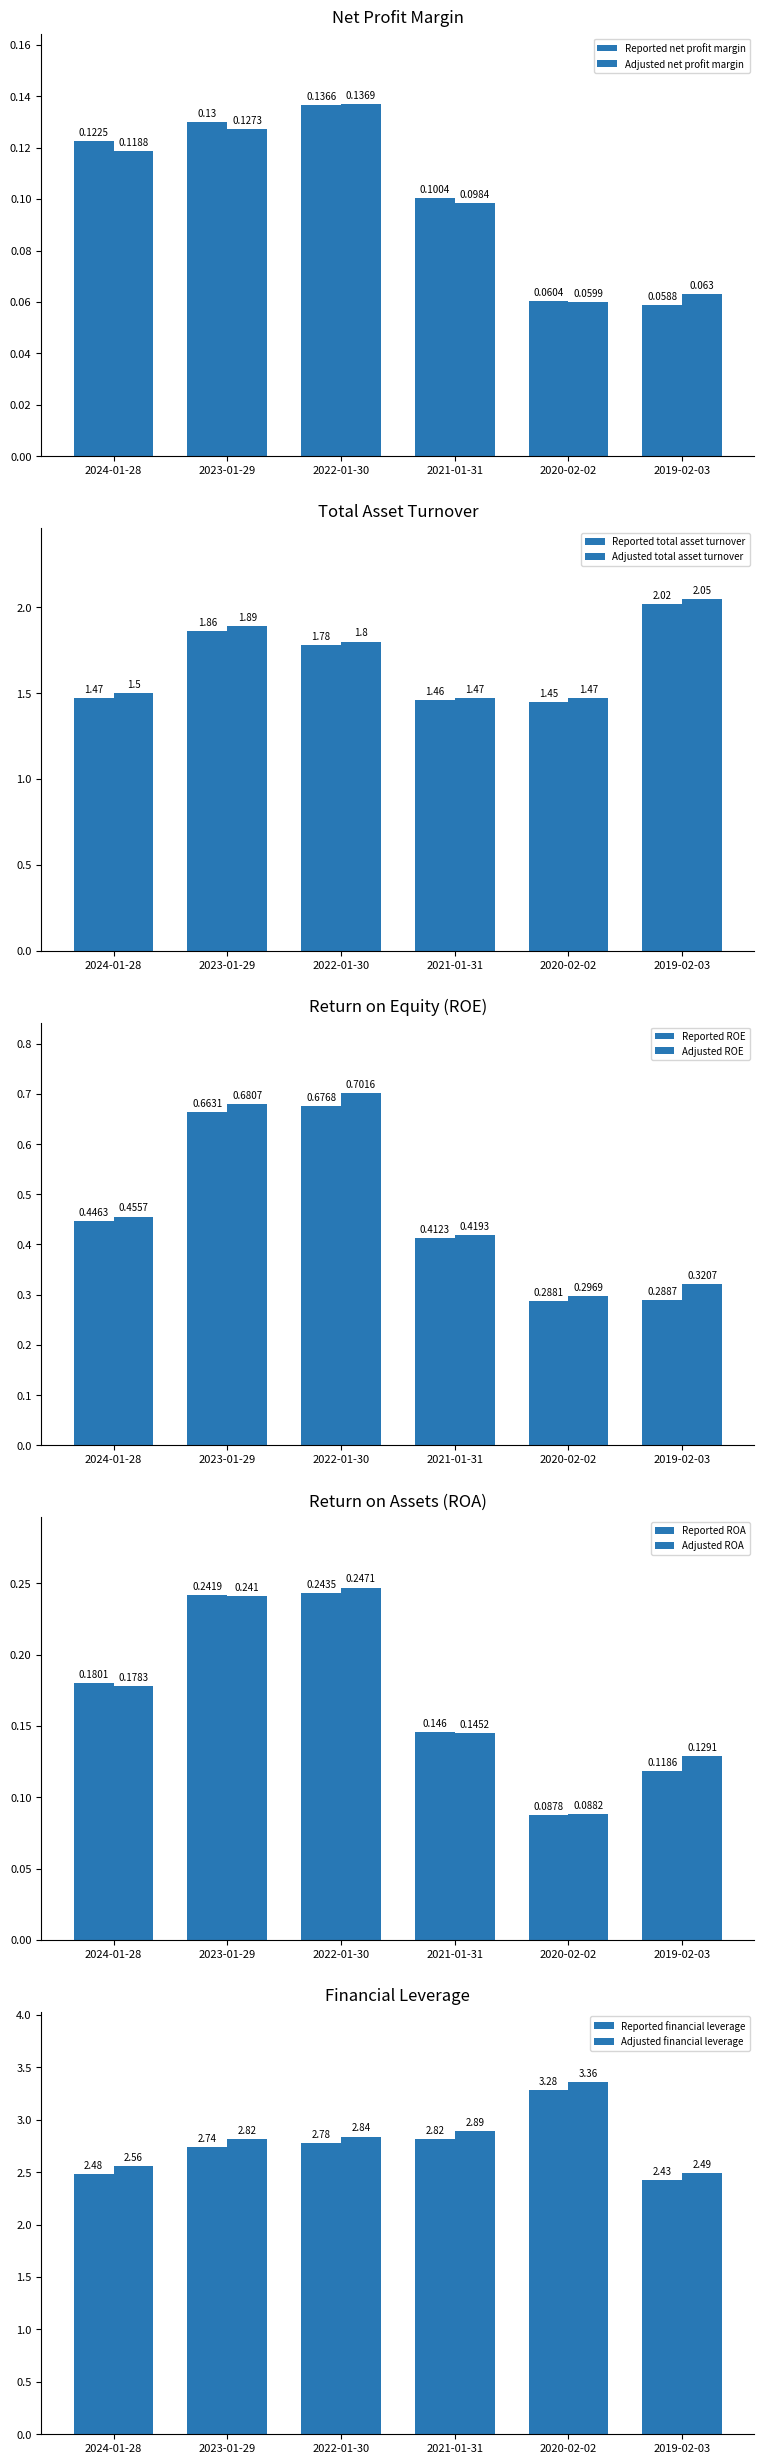

True or false: Adjusted ROE has a value of 0.5 at 2019-02-03.

False